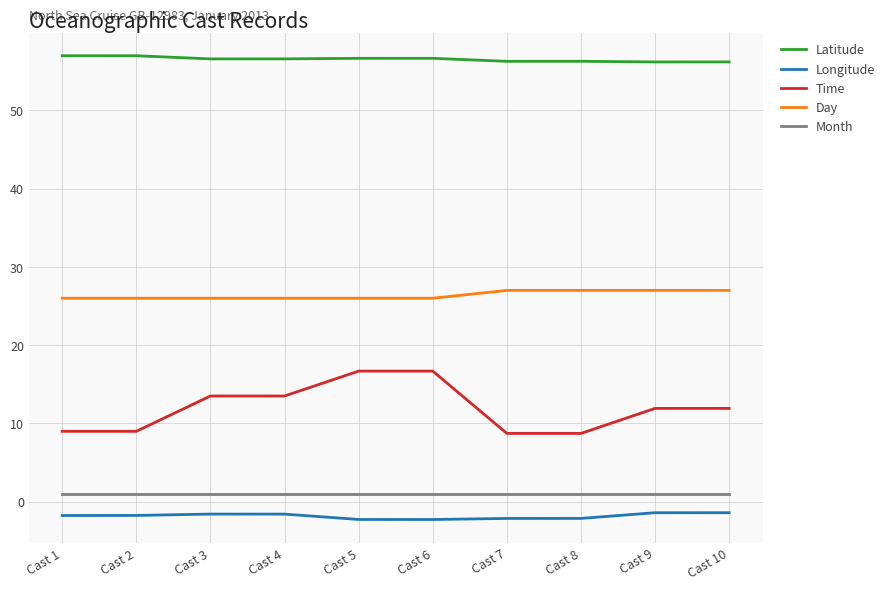

True or false: Longitude and Latitude intersect in this chart.

False